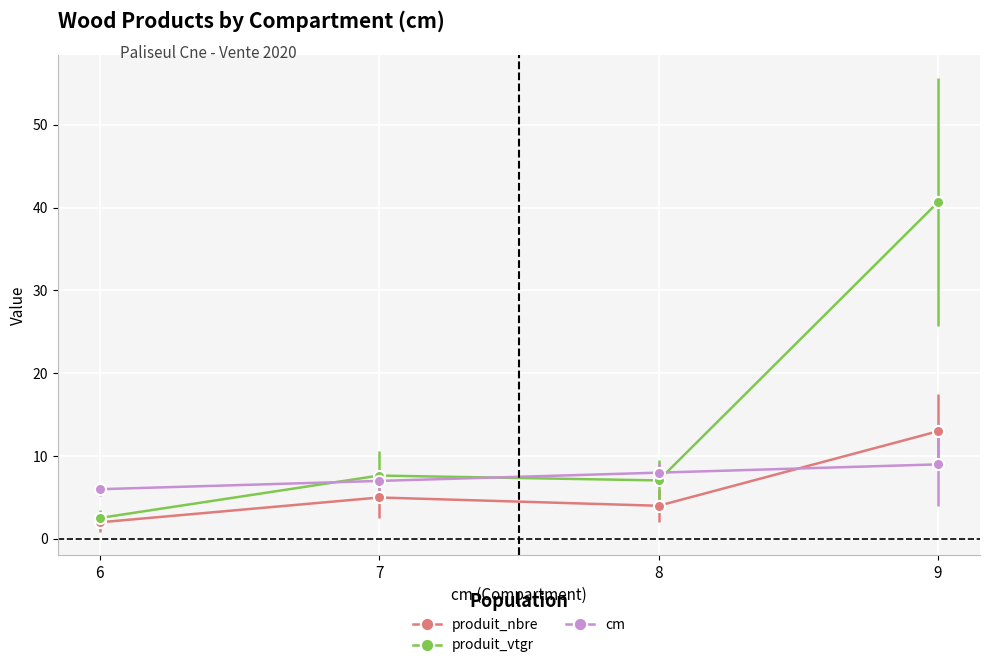

How many data points does each series have?

4